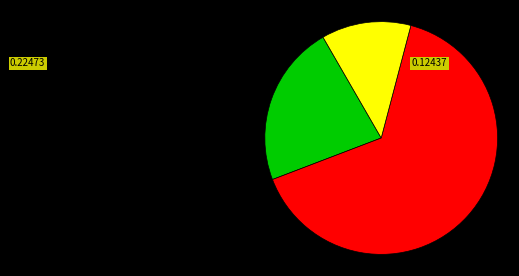

Is there any slice that represents more than half of the pie?

Yes